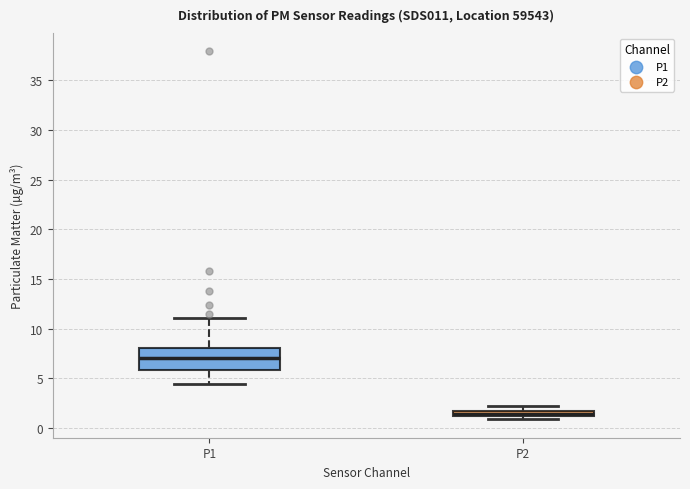

Comparing the boxes themselves (not the whiskers), which one is the tallest?

P1